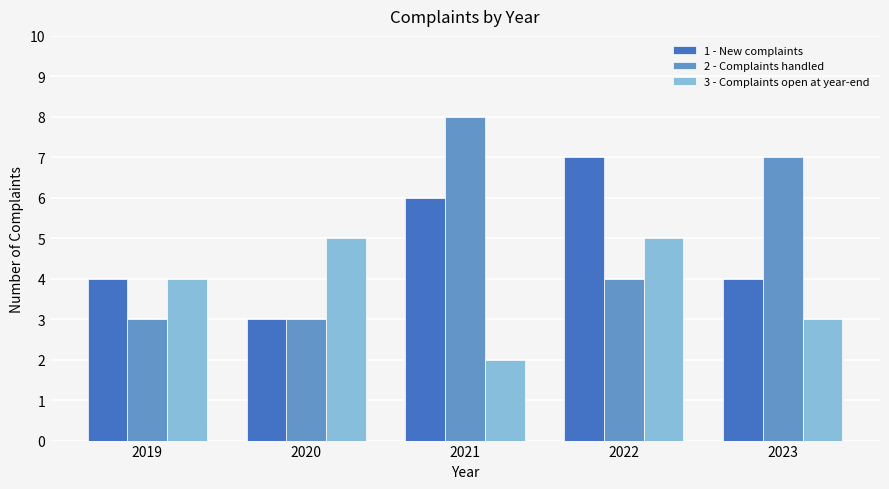

What is the total value across all series at 2020?

11